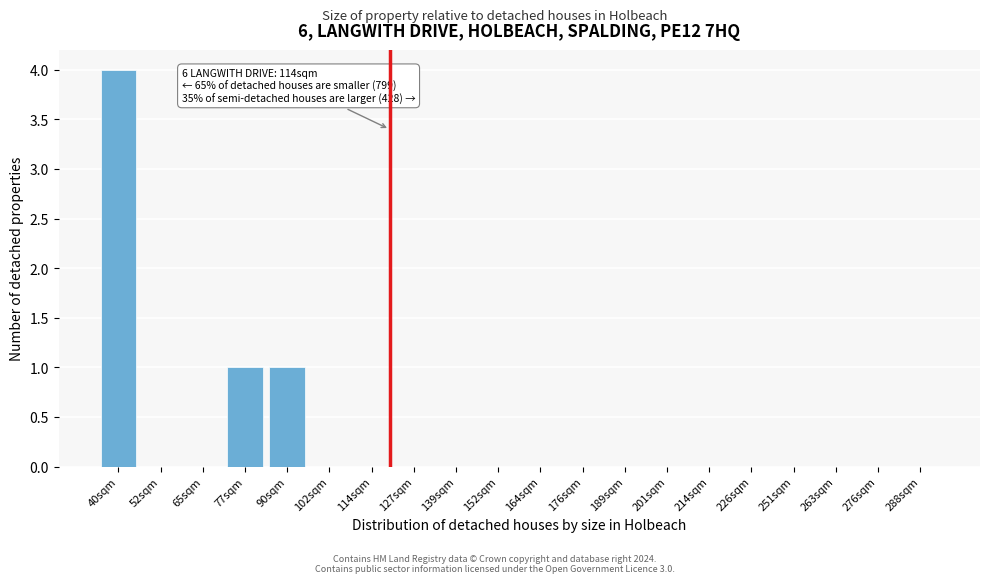

Reading left to right, what are all the values shown in this chart?

40sqm=4	52sqm=0	65sqm=0	77sqm=1	90sqm=1	102sqm=0	114sqm=0	127sqm=0	139sqm=0	152sqm=0	164sqm=0	176sqm=0	189sqm=0	201sqm=0	214sqm=0	226sqm=0	251sqm=0	263sqm=0	276sqm=0	288sqm=0